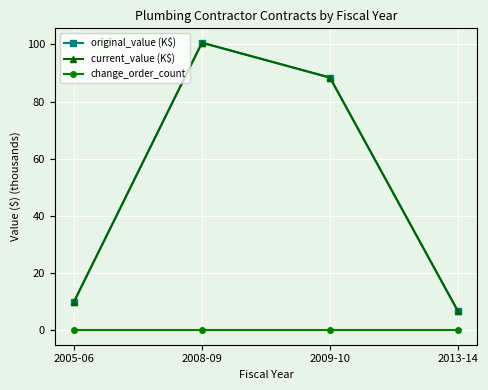

How many lines are shown in the chart?

3